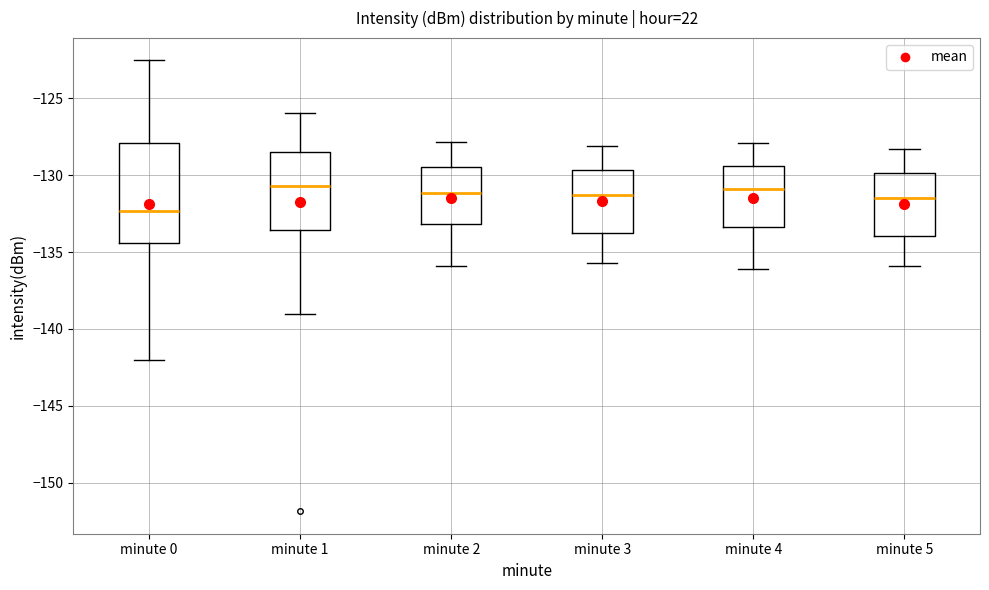

Which box's median line is the lowest?

minute 0